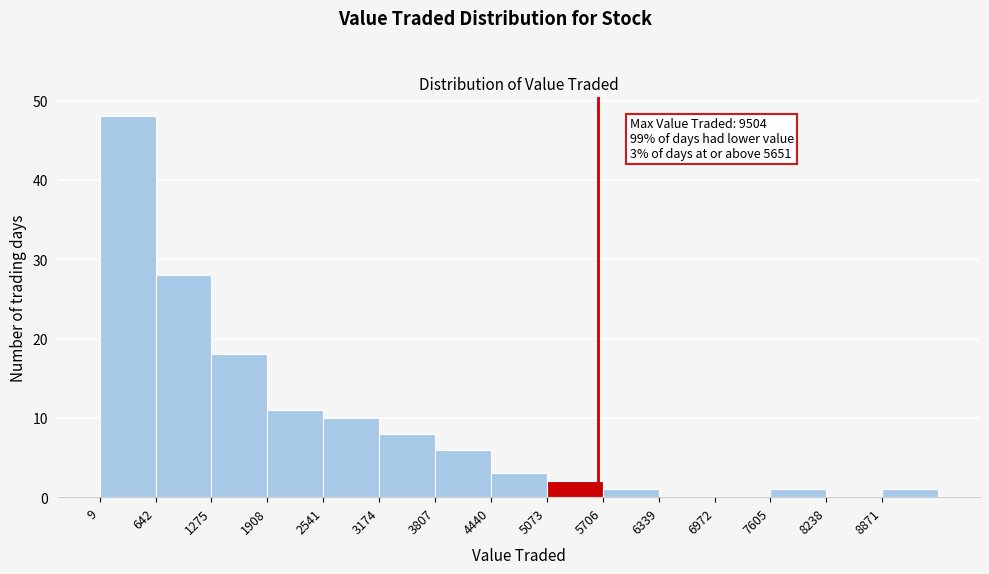

Over which range of the x-axis is the bar tallest?

0 to 600